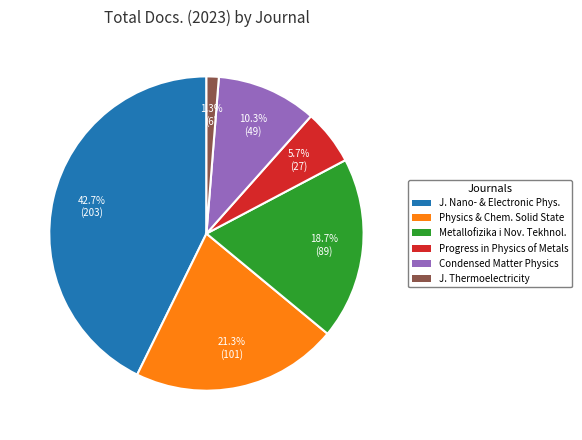

How many segments does this pie chart have?

6